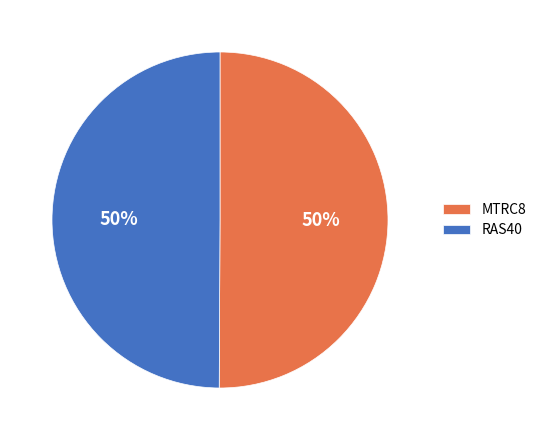

What percentage is the RAS40 slice, to the nearest percent?

50%